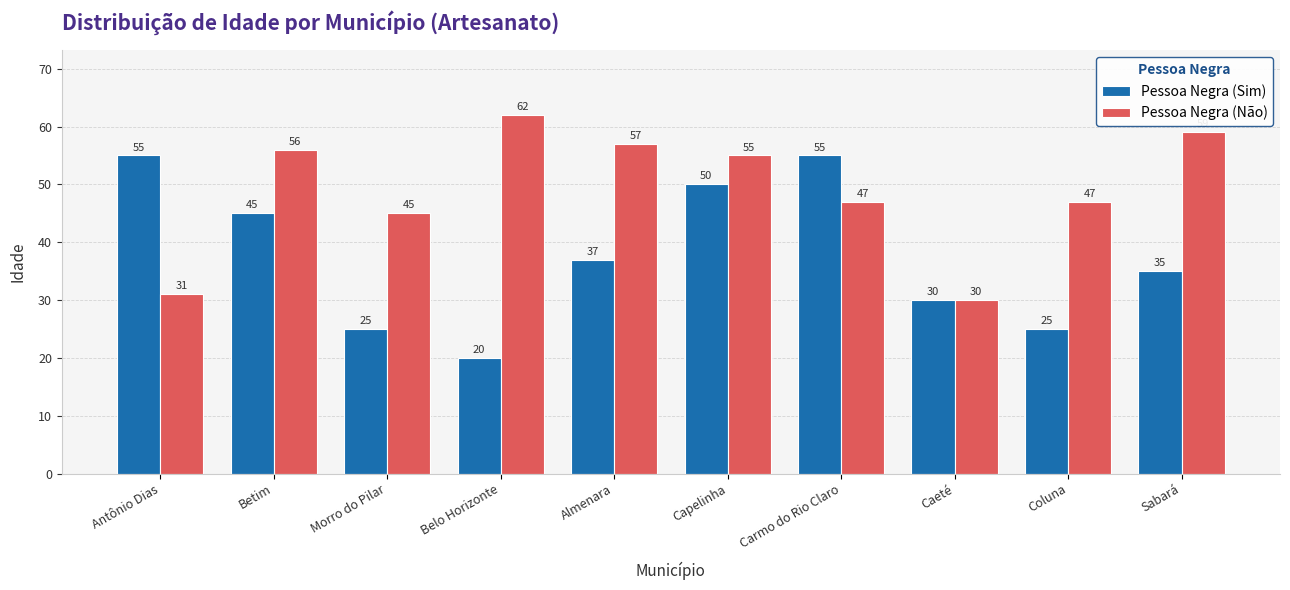

Rank the series at Betim from highest to lowest value.

Pessoa Negra (Não), Pessoa Negra (Sim)